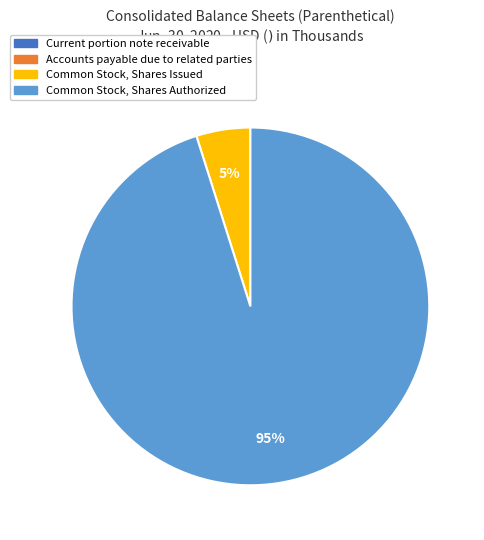

Which category has the biggest portion of the pie?

Common Stock, Shares Authorized